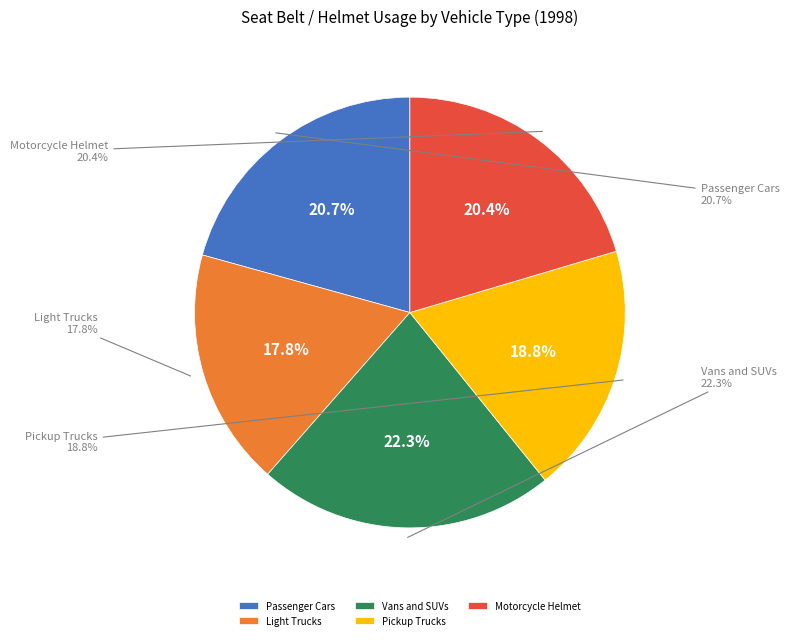

Count the number of slices in the pie.

5